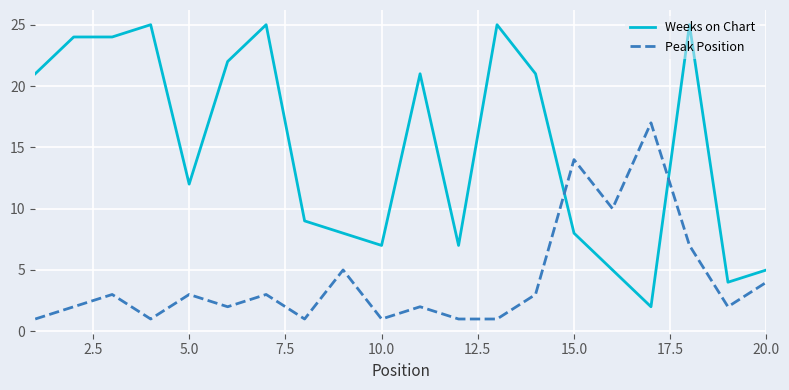

Rank the series by their maximum value, from highest to lowest.

Weeks on Chart, Peak Position